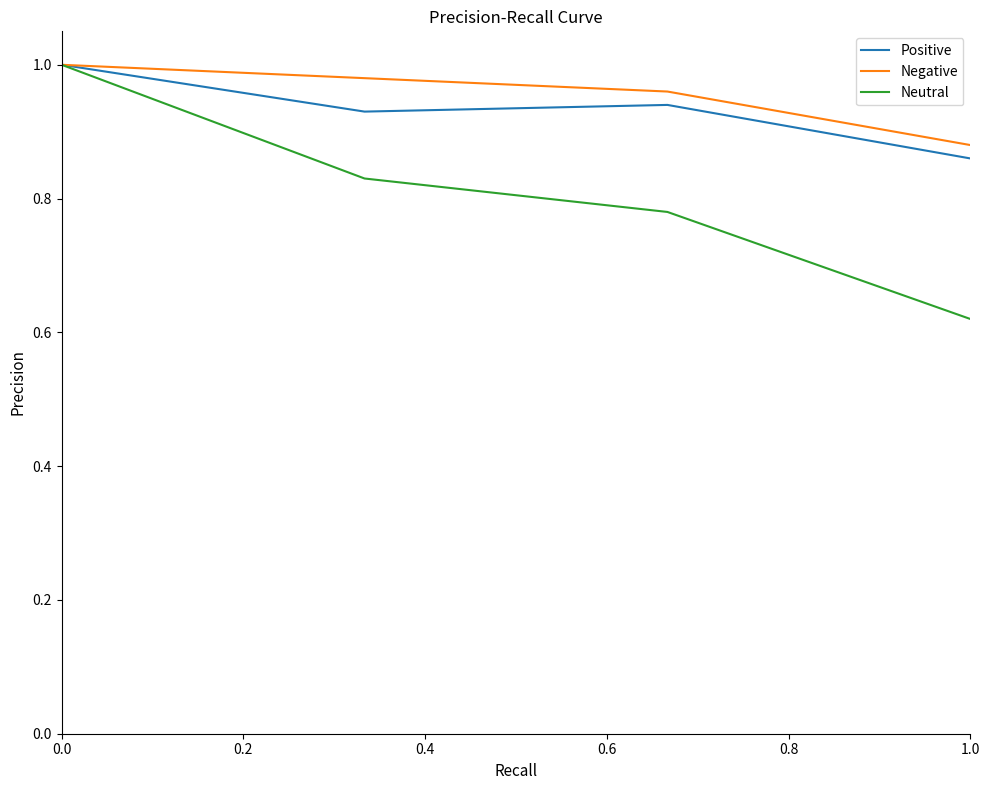

Count the number of data series in this chart.

3